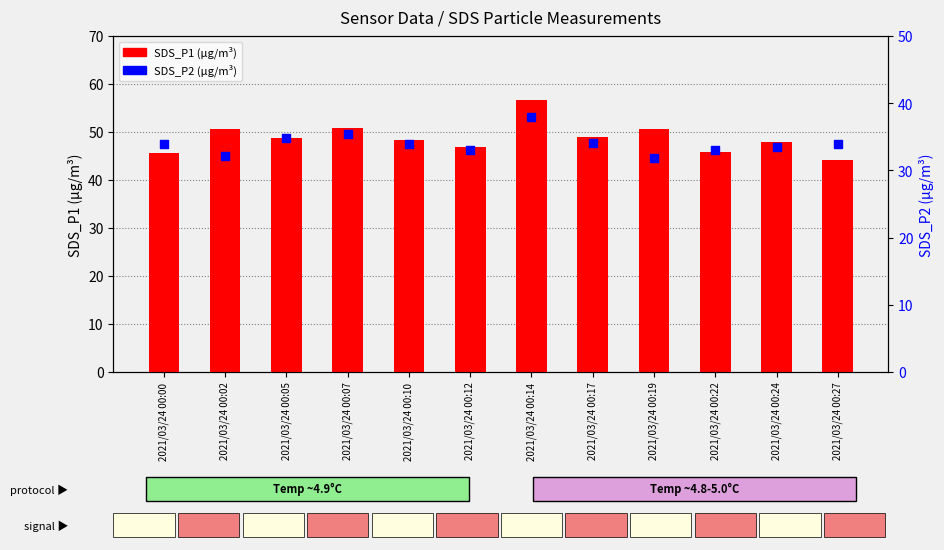

Which series reaches the minimum Y coordinate?

SDS_P2